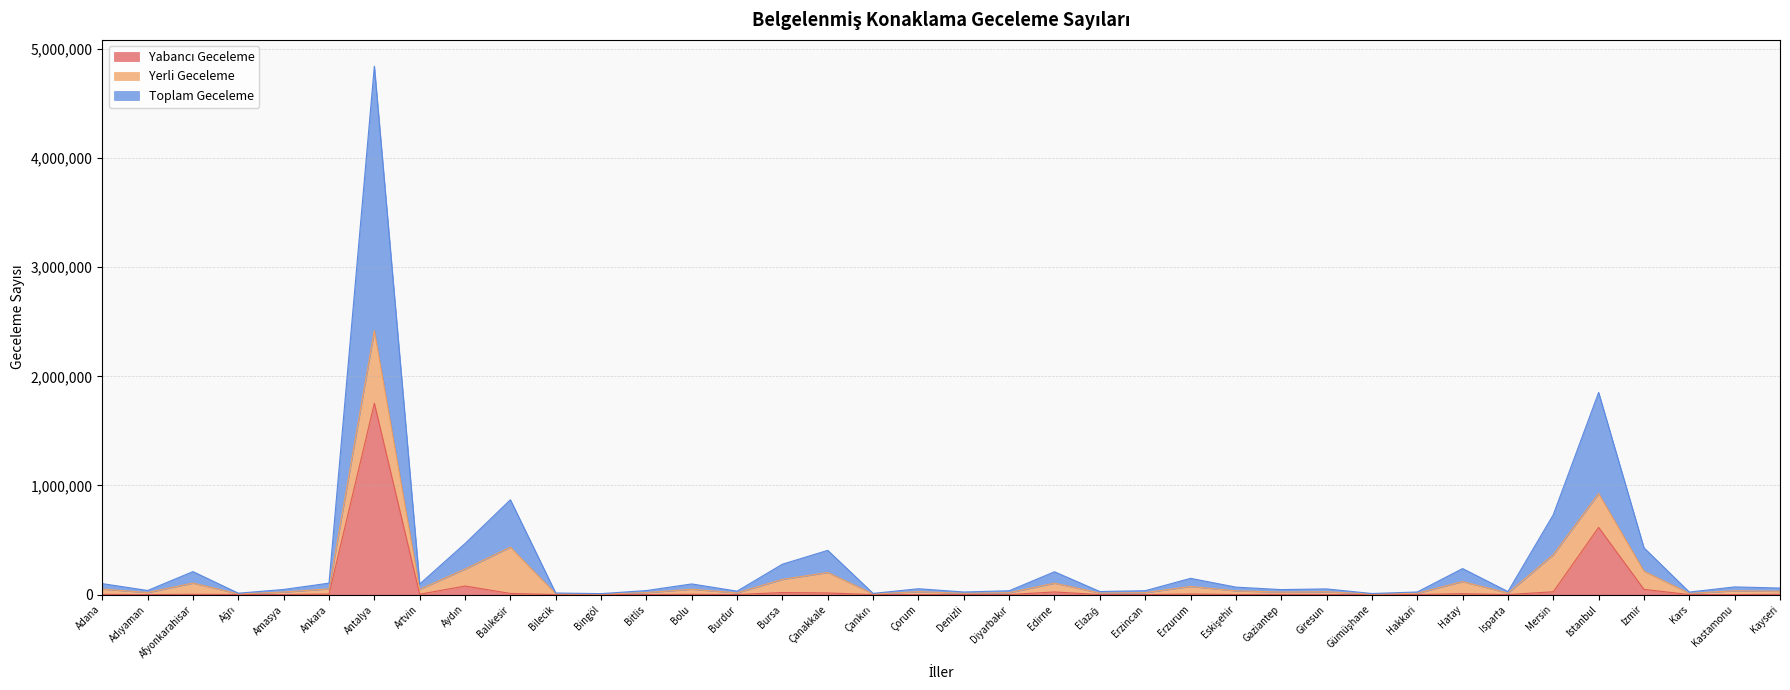

How many data points does each series have?

38